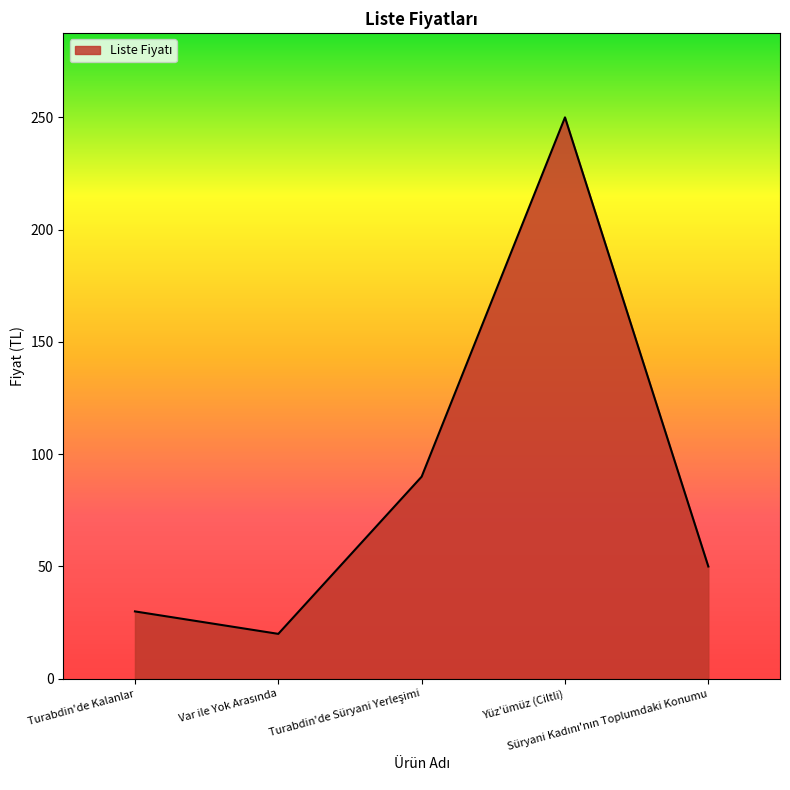

True or false: the data shows 388 at Yüz'ümüz (Ciltli).

False